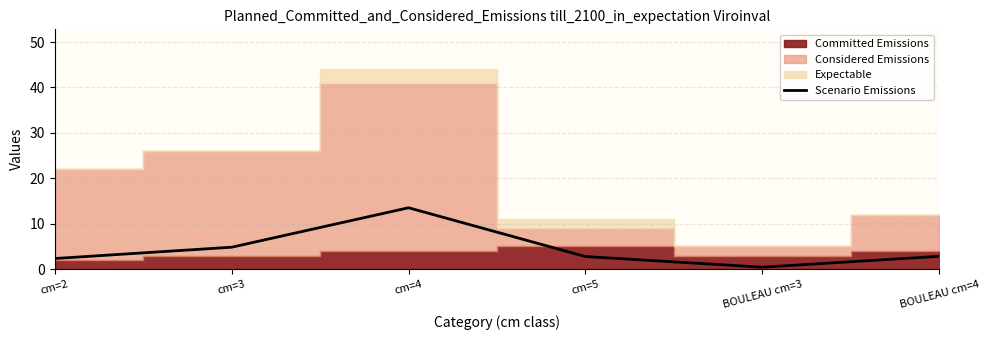

What is the change in value from cm=3 to BOULEAU cm=4?

-2.0